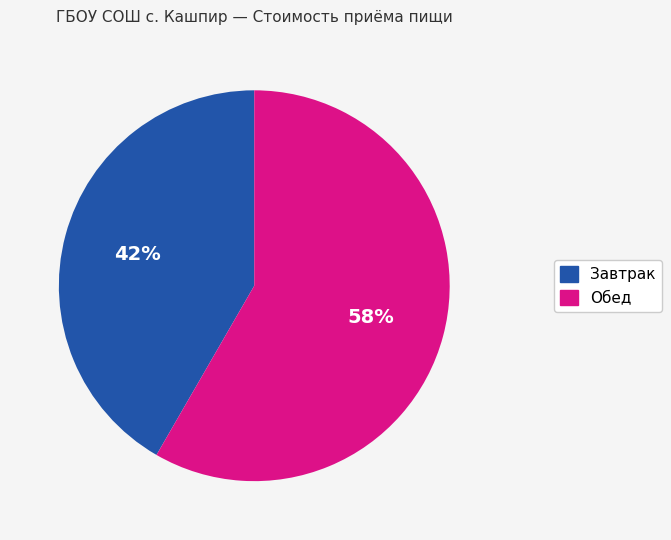

Do Завтрак and Обед together represent more than half of the pie?

Yes